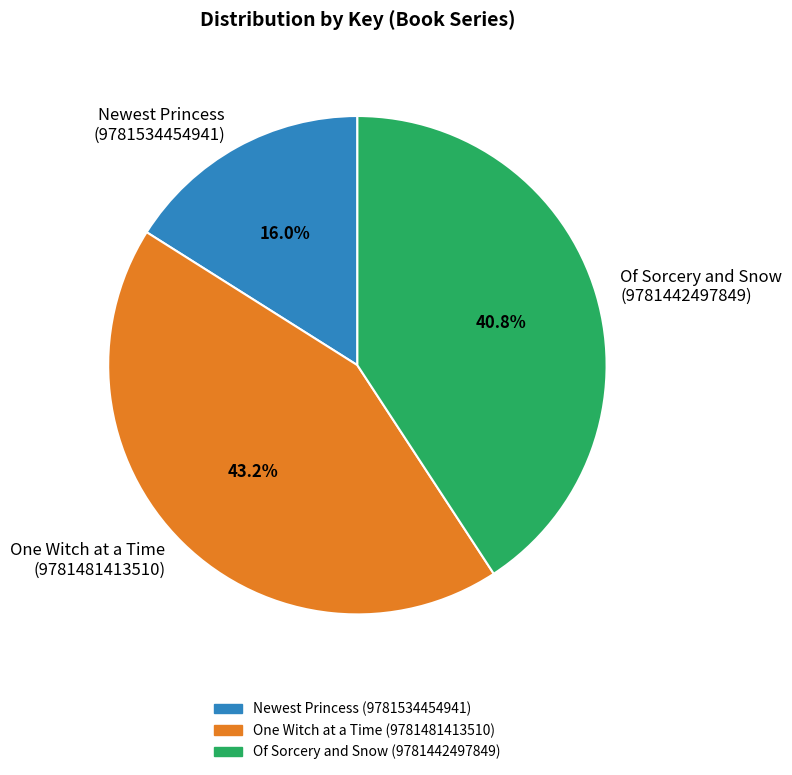

What is the ratio of the value at One Witch at a Time (9781481413510) to the value at Newest Princess (9781534454941)?

2.7